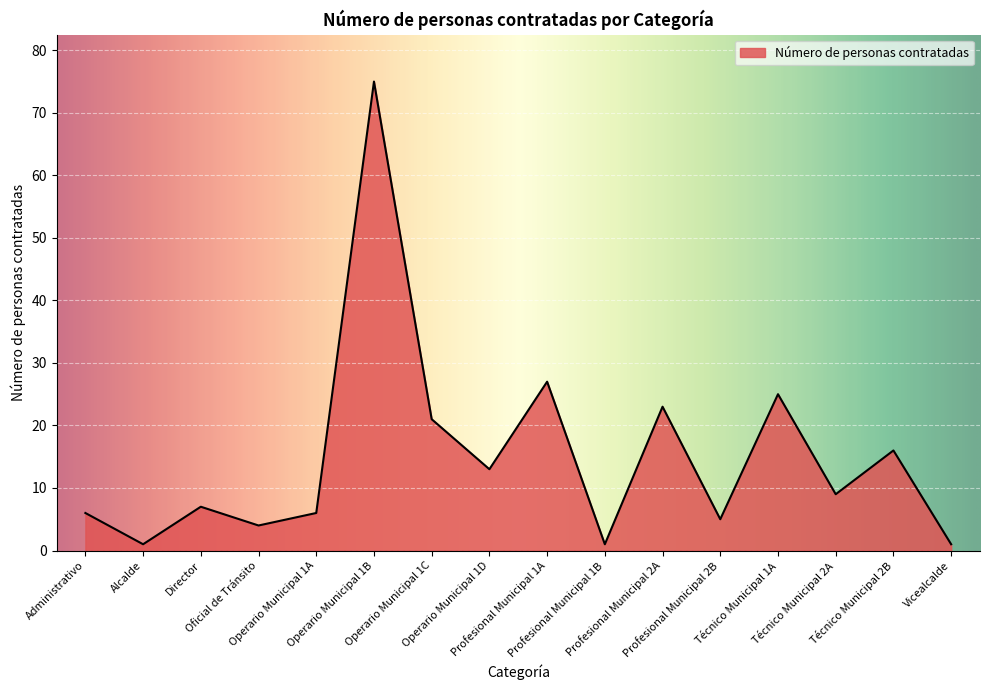

Where is the data nearest to the value 38?

Profesional Municipal 1A